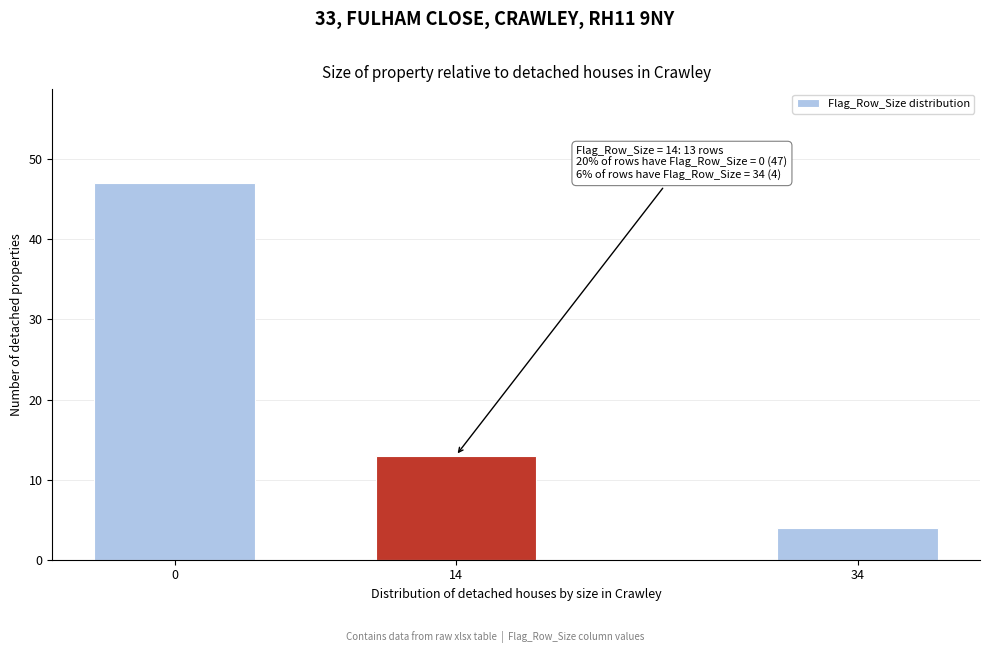

Reading left to right, extract all data points from this chart.

47	13	4